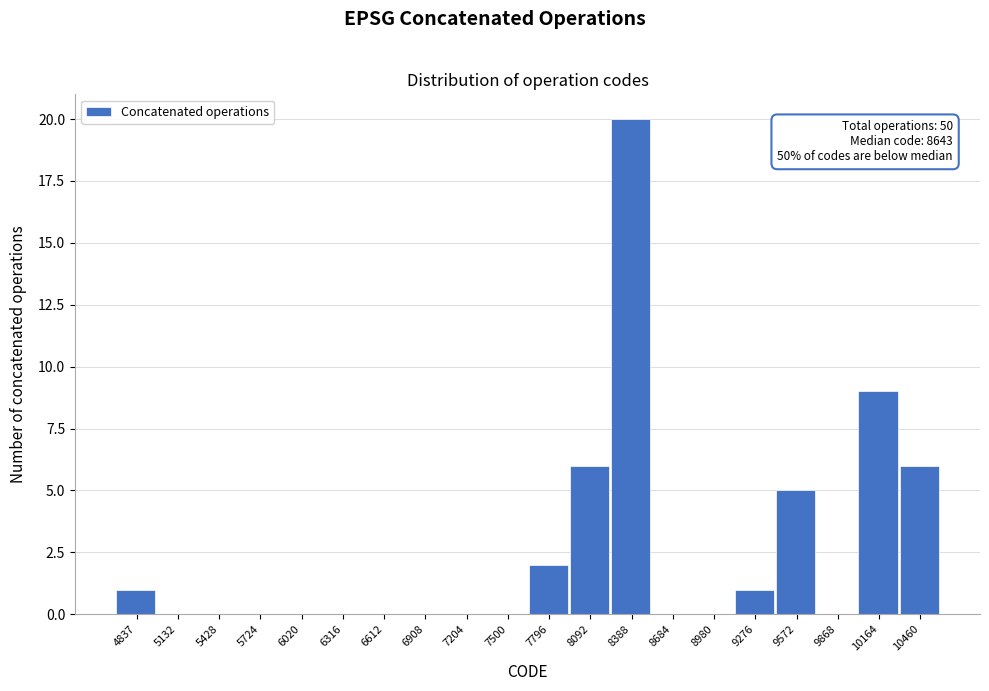

Reading left to right, what are all the values shown in this chart?

4837=1	5132=0	5428=0	5724=0	6020=0	6316=0	6612=0	6908=0	7204=0	7500=0	7796=2	8092=6	8388=20	8684=0	8980=0	9276=1	9572=5	9868=0	10164=9	10460=6